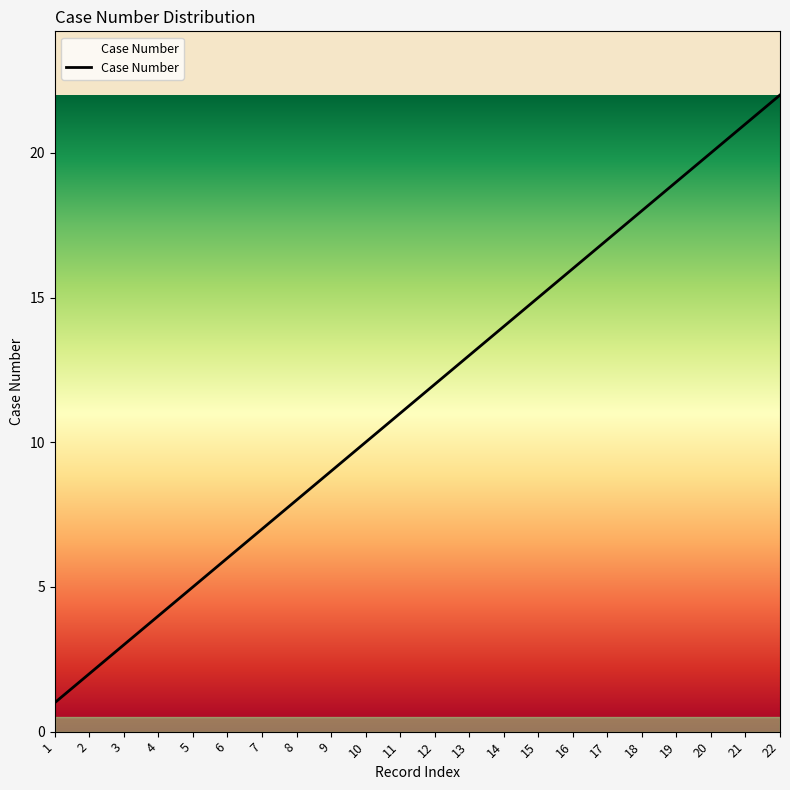

Rank the categories by value from highest to lowest.

22, 21, 20, 19, 18, 17, 16, 15, 14, 13, 12, 11, 10, 9, 8, 7, 6, 5, 4, 3, 2, 1